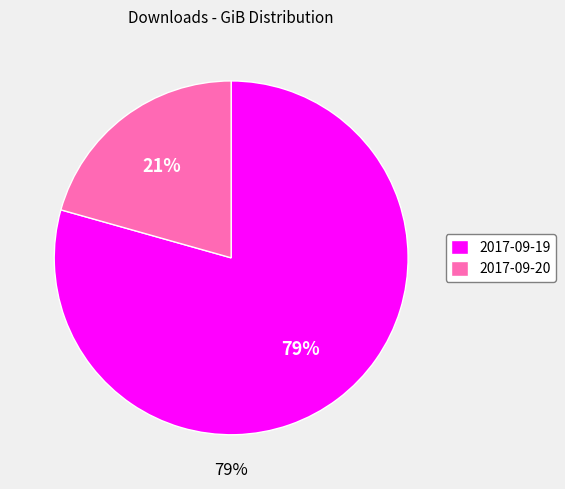

Which has a higher value, 2017-09-19 or 2017-09-20?

2017-09-19